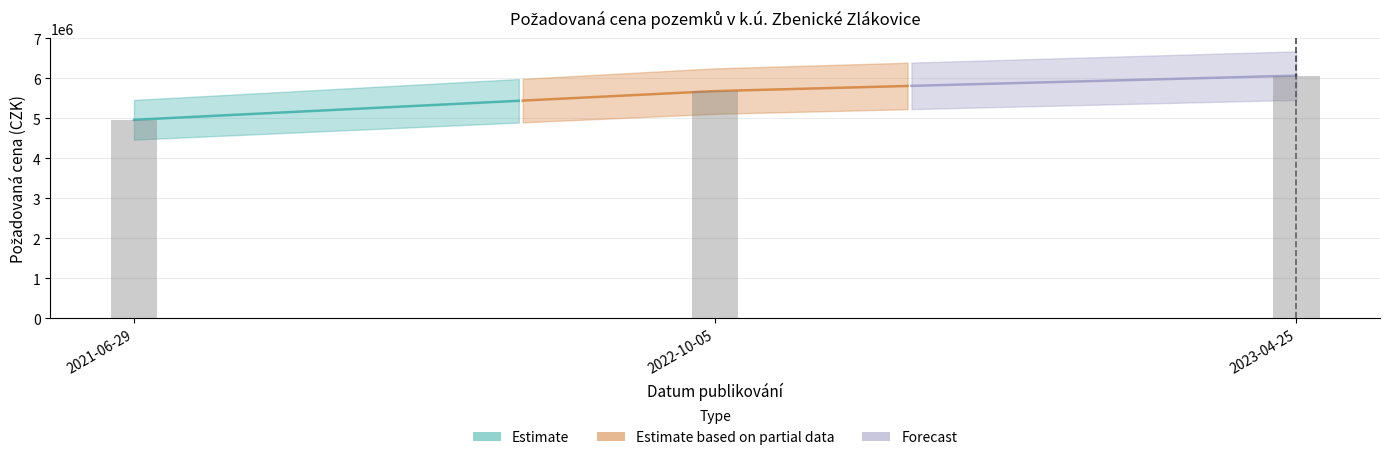

The chart shows a value of 3939611 at 2022-10-05. True or false?

False